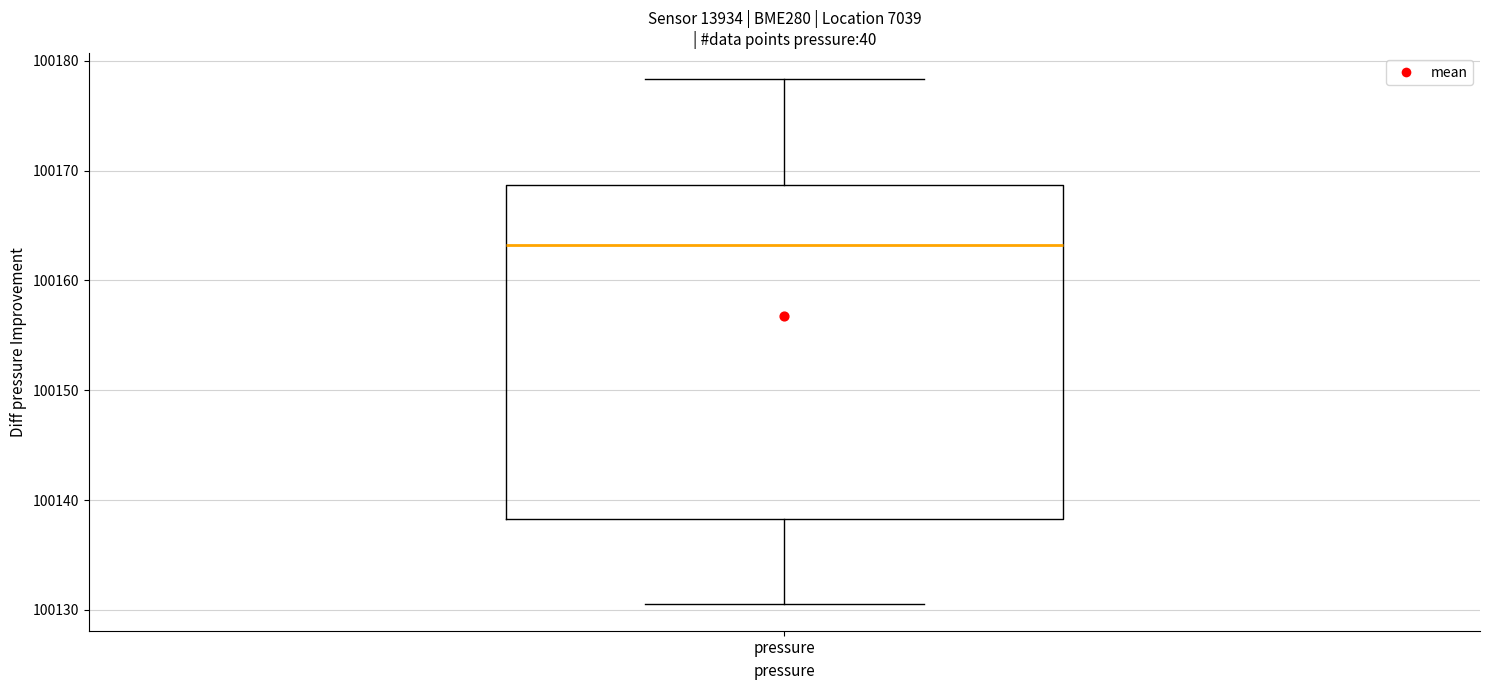

Transcribe this box plot: give where the median line is, the range the box spans, and where the two whiskers end, as read against the y-axis. The values are not printed on the chart, so give them approximately, as read against the axis.

median 100163, box 100138 to 100169, whiskers 100131 to 100178